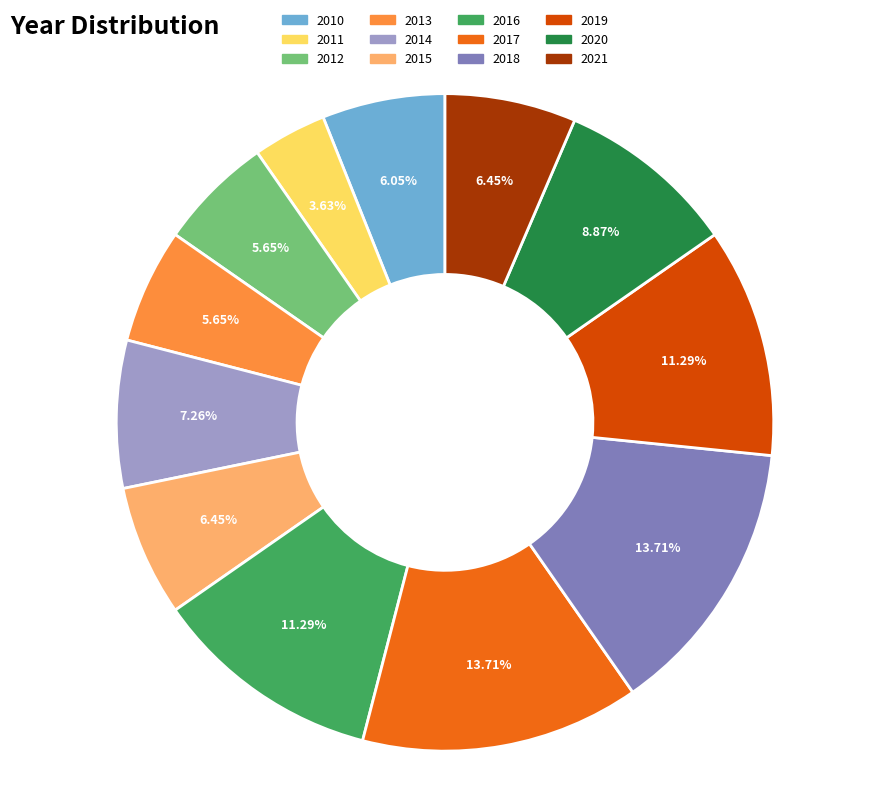

Is there any slice that represents more than half of the pie?

No